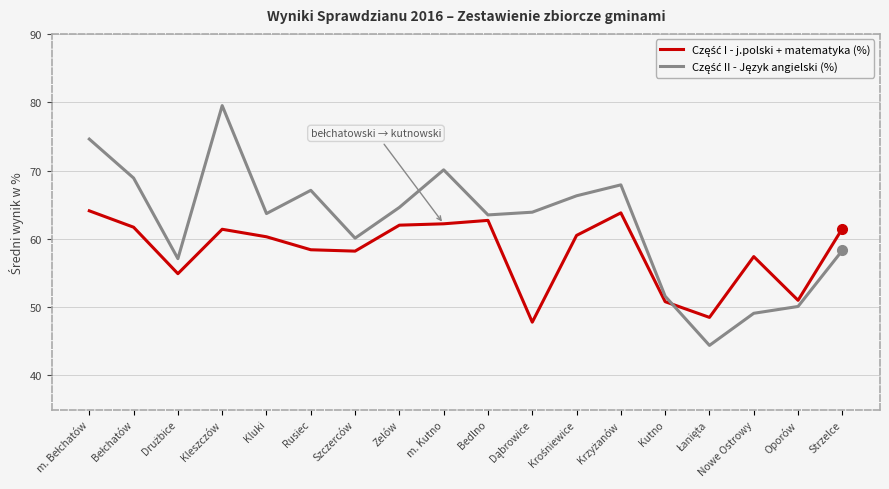

Which label corresponds to the largest value in the chart?

Kleszczów